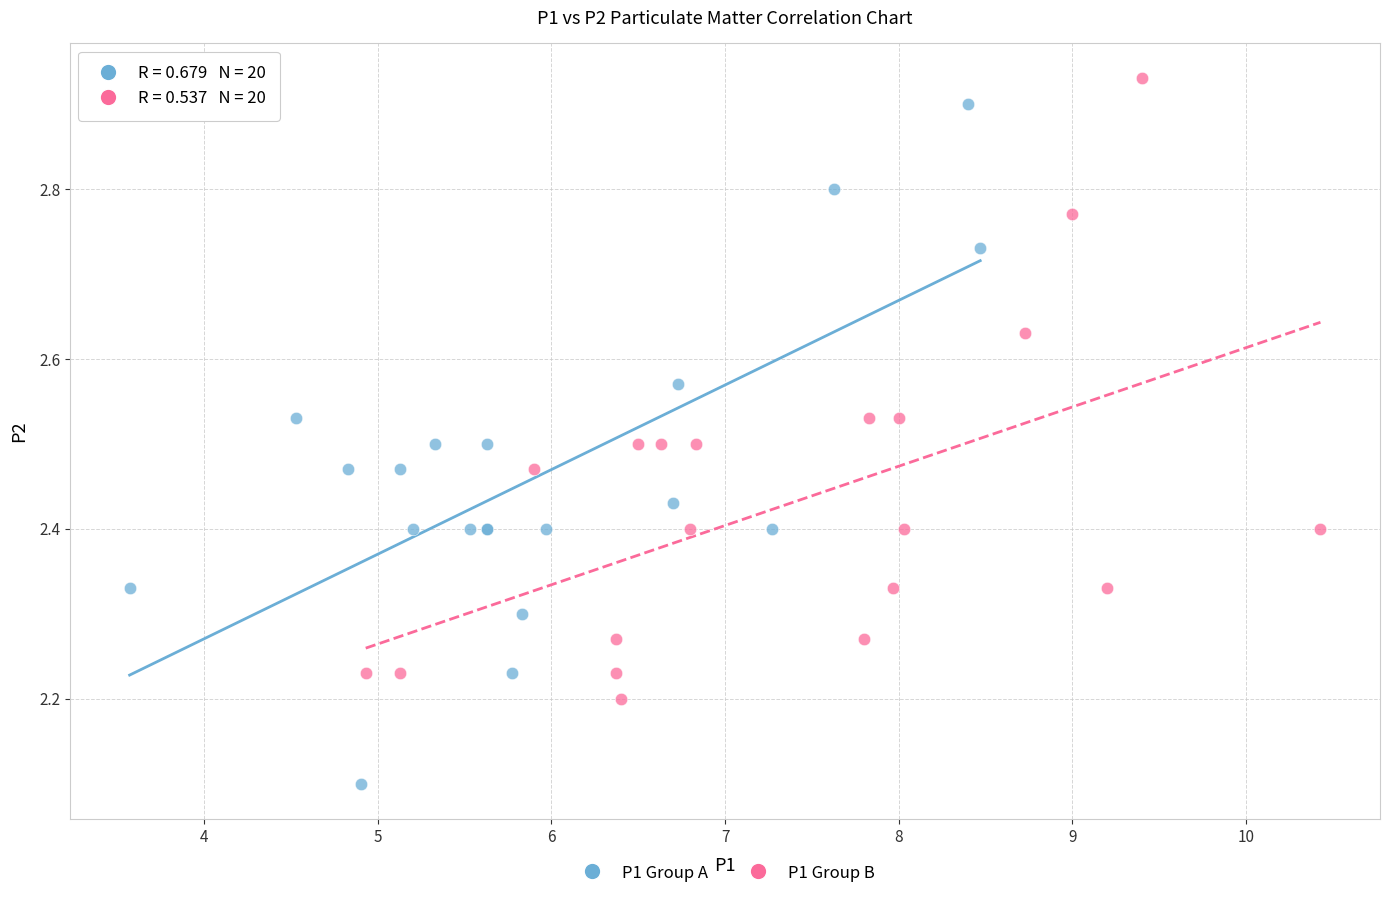

Which series reaches the minimum Y coordinate?

P1 Group A